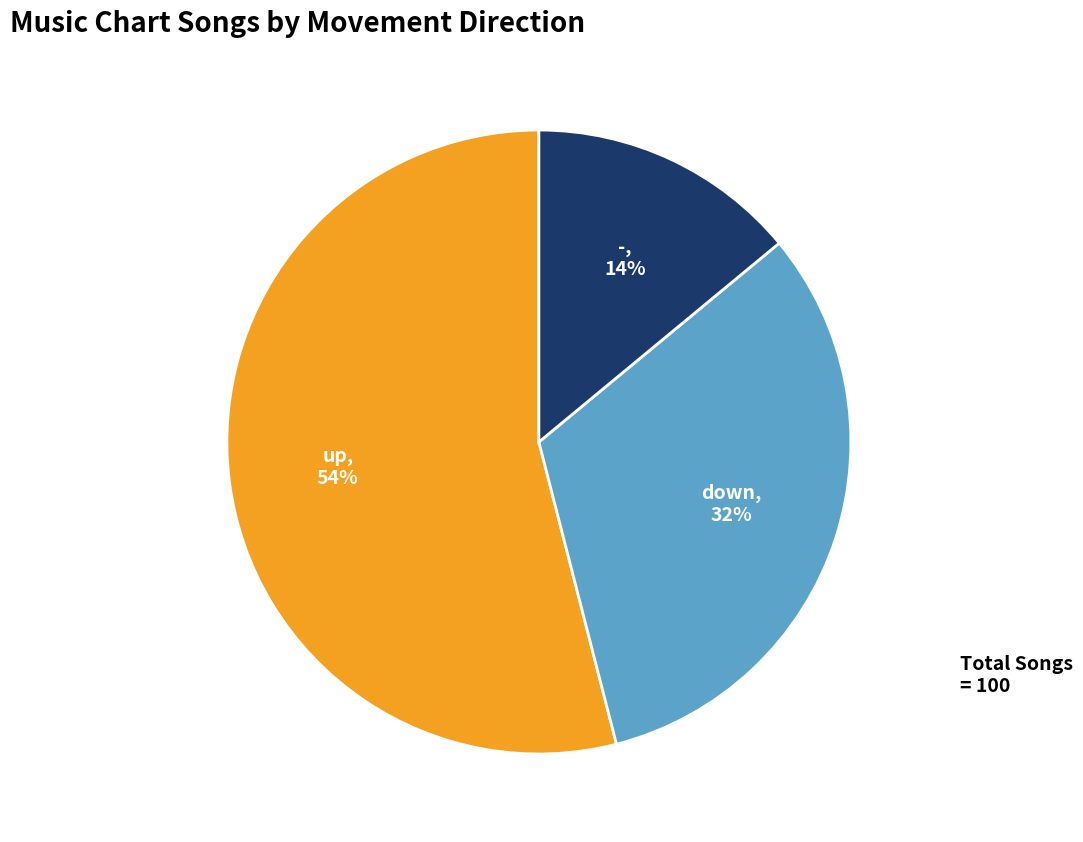

To the nearest percent, what is the combined percentage of - and down?

46%